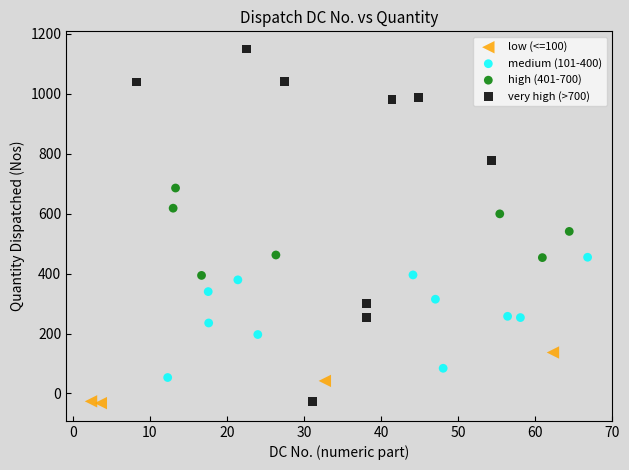

Which series contains the highest Y value?

very high (>700)